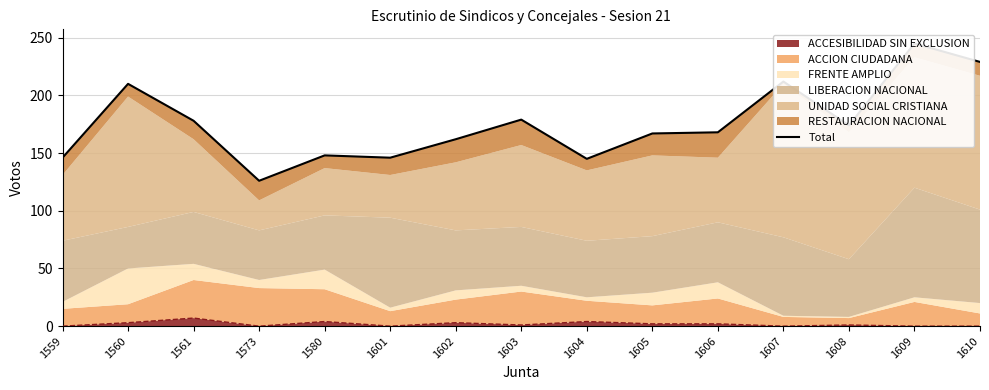

What is the difference between the second highest and second lowest values?

84